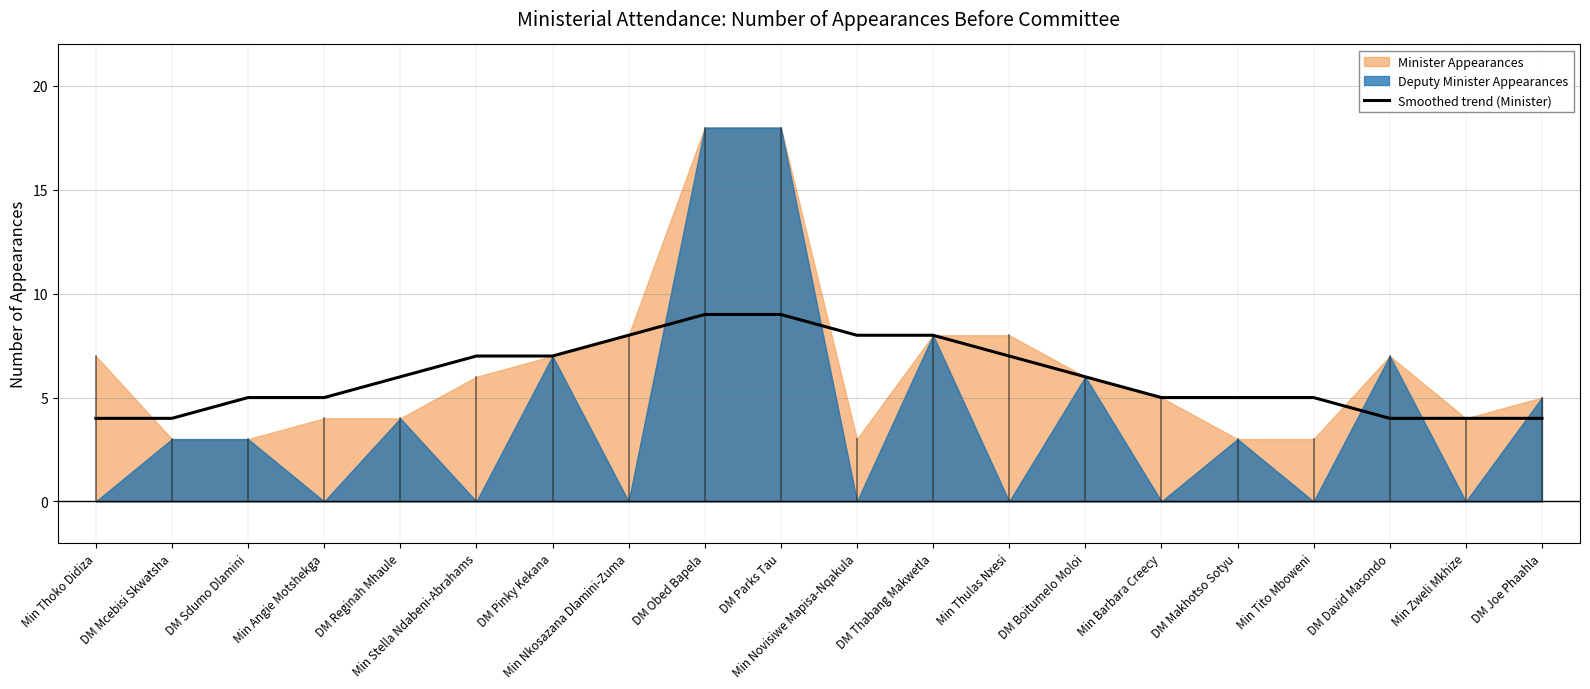

True or false: Smoothed trend (Minister) has a value of 9 at DM Parks Tau.

True